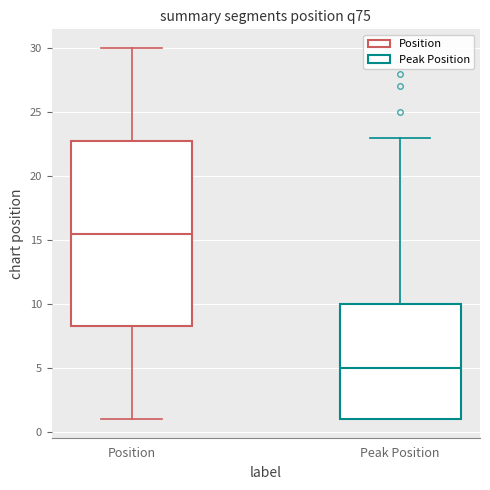

Comparing the boxes themselves (not the whiskers), which one is the tallest?

Position